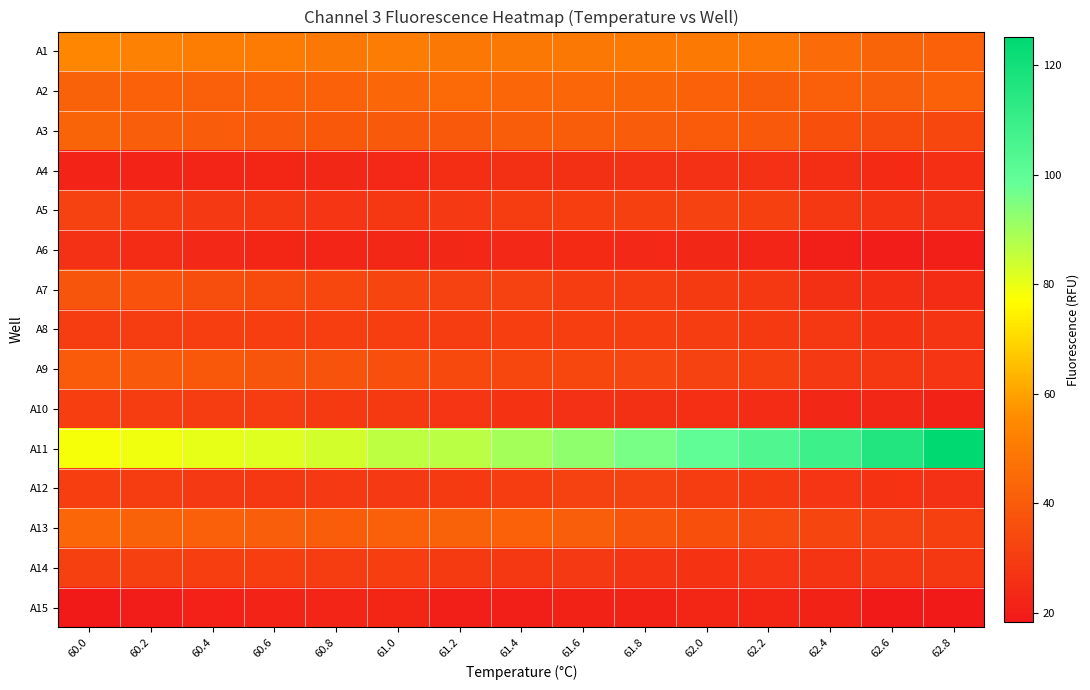

At how many categories does at least one series exceed 26?

15